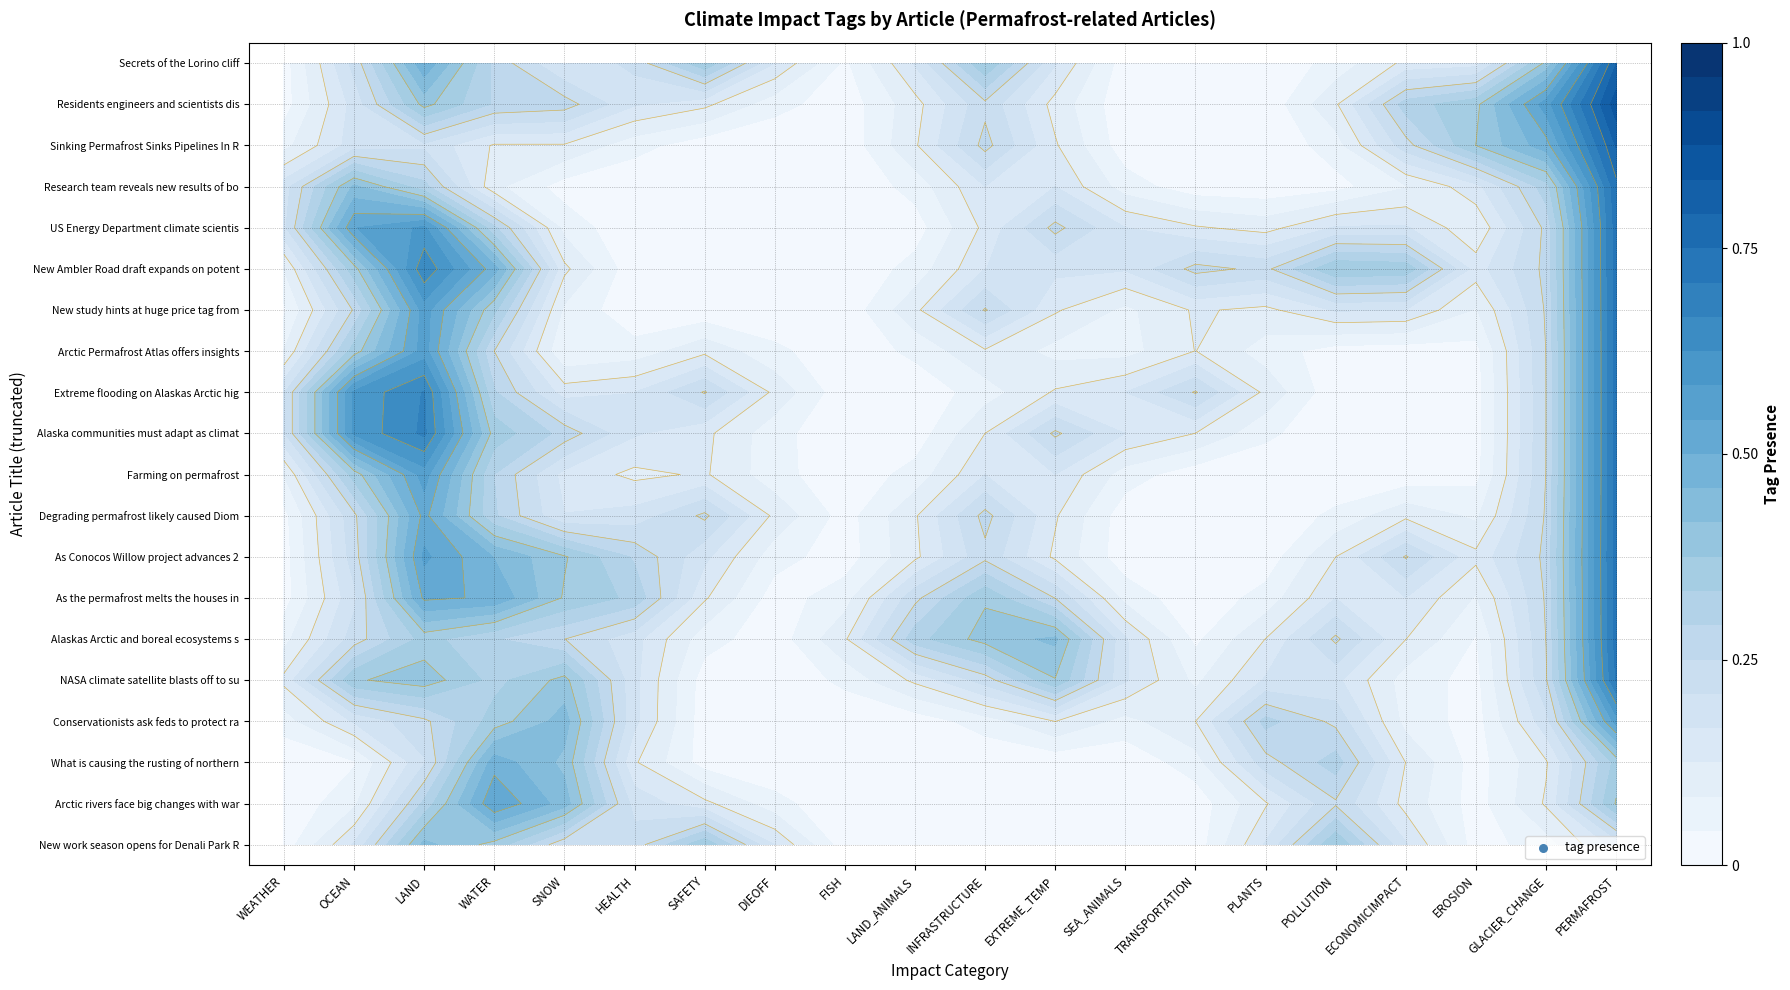

Is it true that What is causing the rusting of northern equals 0 at EROSION?

True